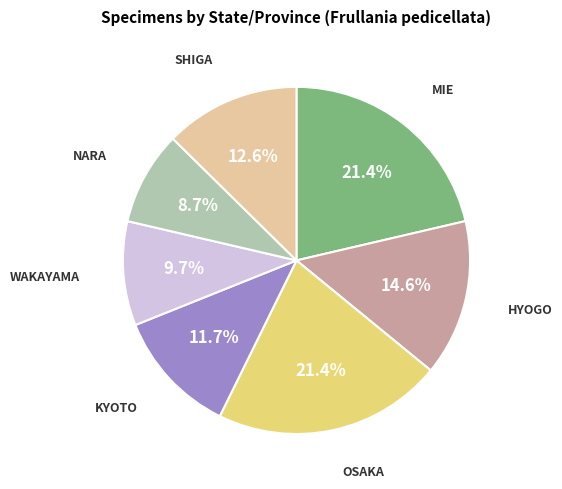

Is there any slice that represents more than half of the pie?

No